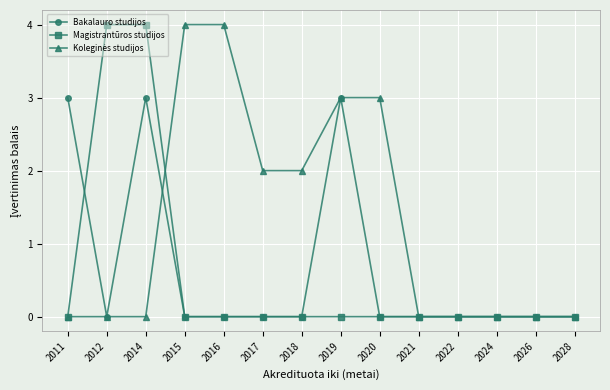

How many categories are shown in the chart?

14